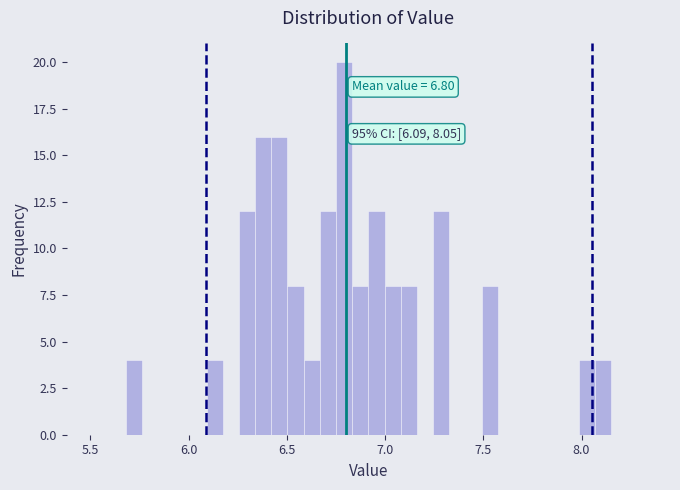

Around what value on the x-axis is the tallest bar? Give the approximate position of its centre, as read against the axis.

6.80